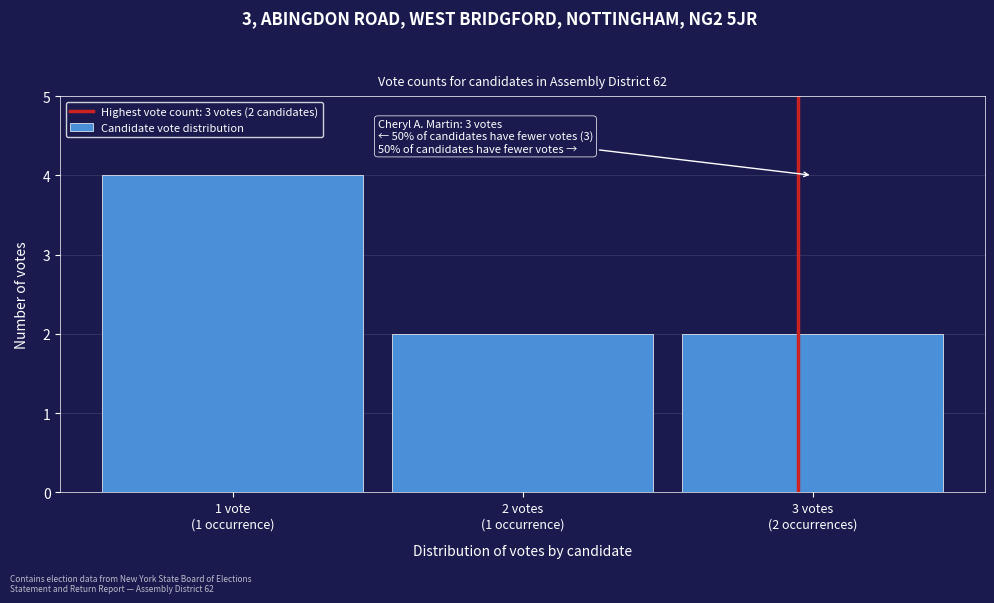

Reading left to right, extract all data points from this chart.

4	2	2